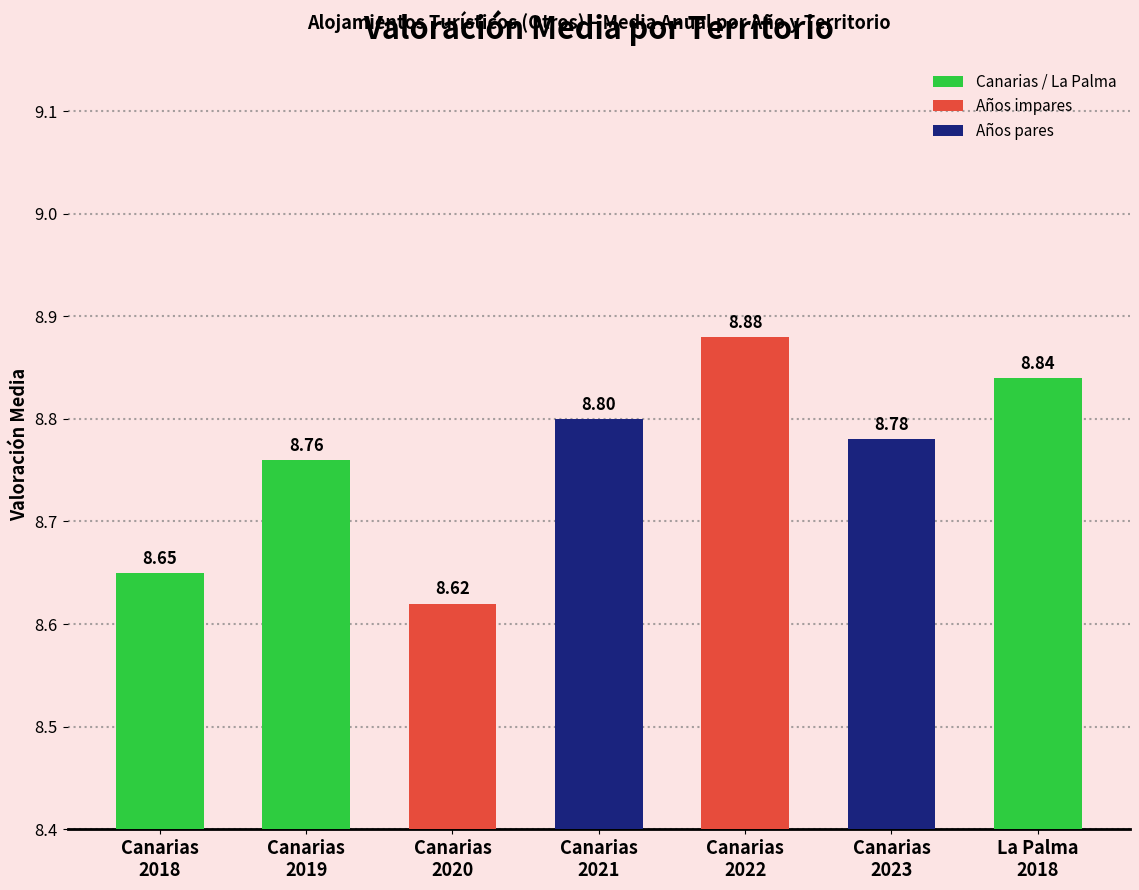

What position from the right is Canarias
2021?

4